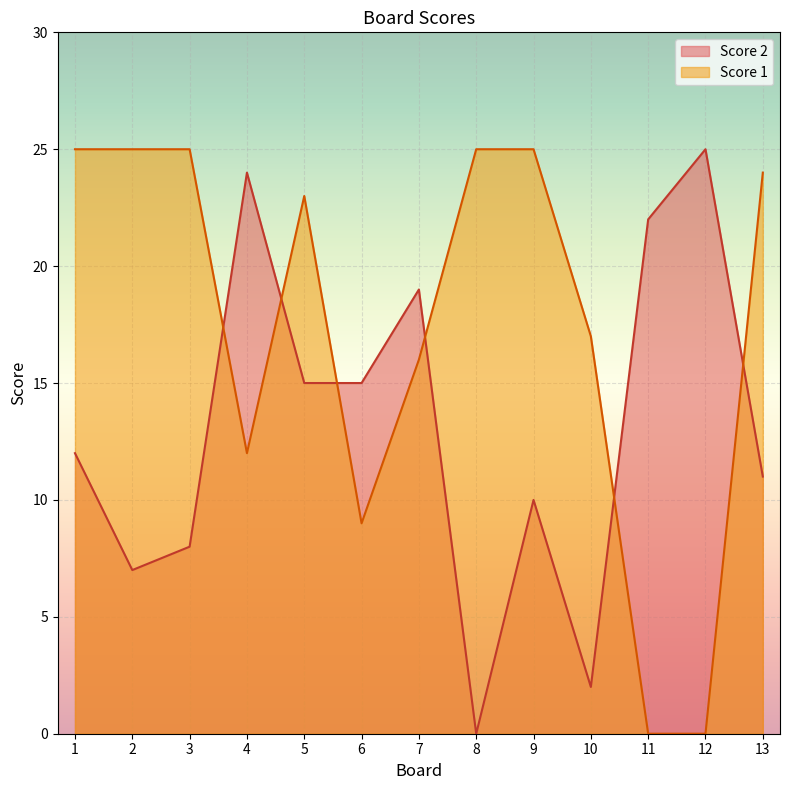

What is the greatest value displayed?

25